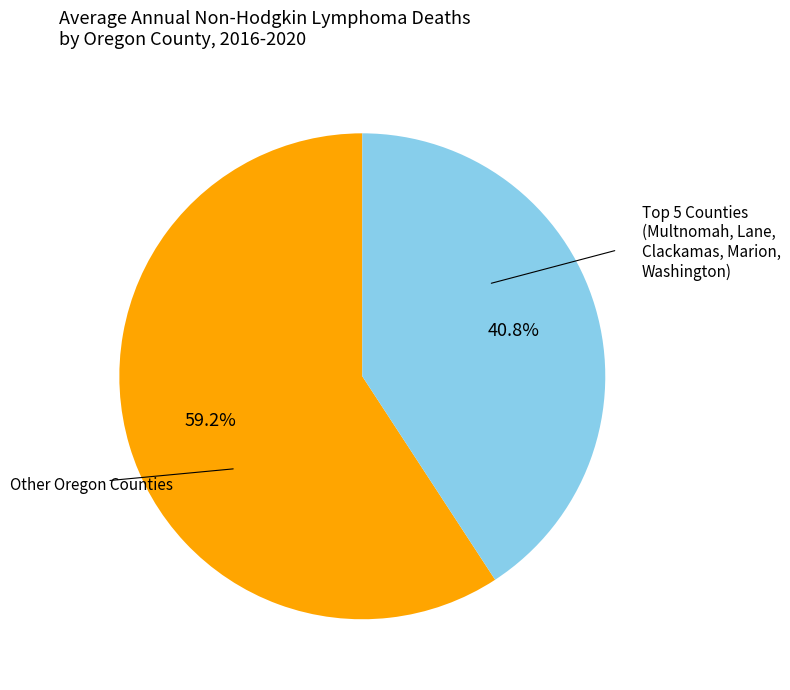

Is there any slice that represents more than half of the pie?

Yes